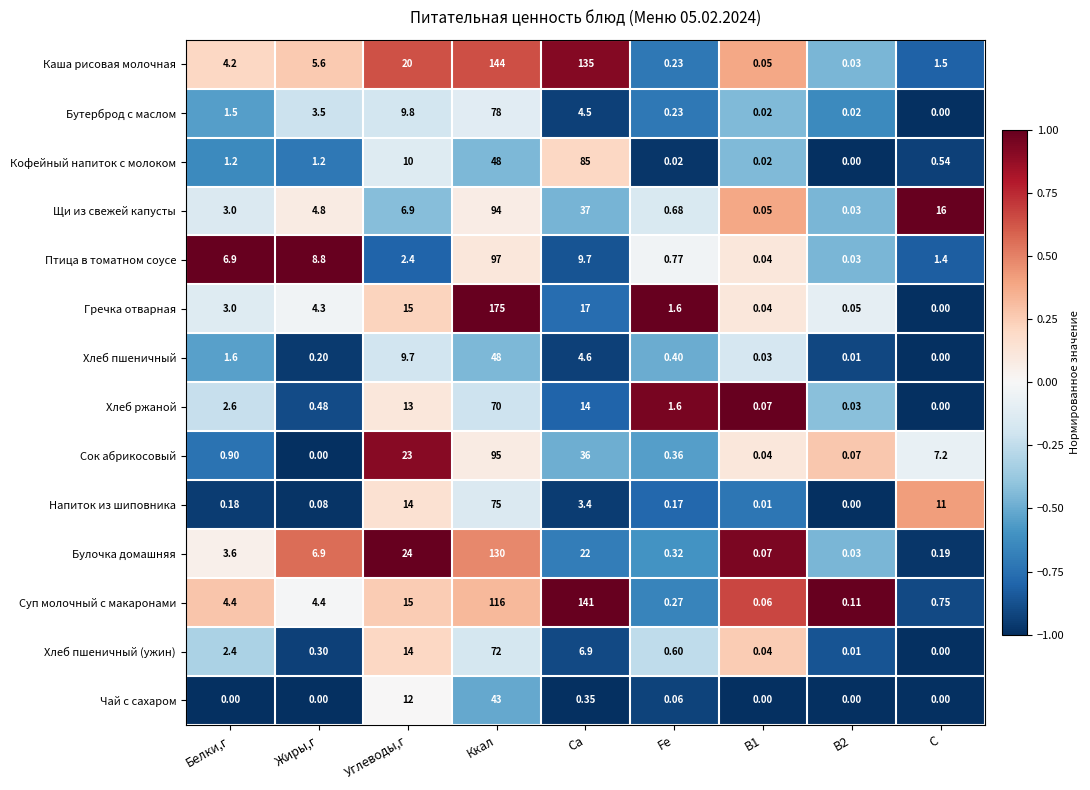

Which series has the largest range (max minus min)?

Гречка отварная